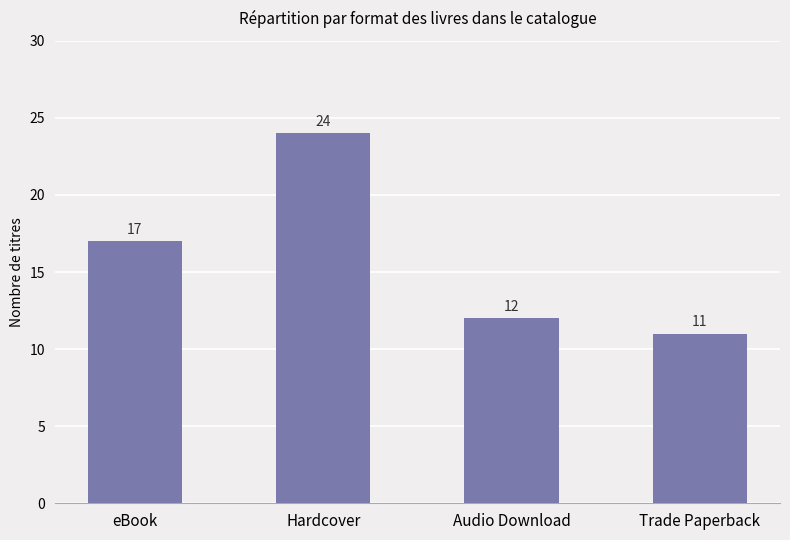

Does the chart contain stacked bars?

No